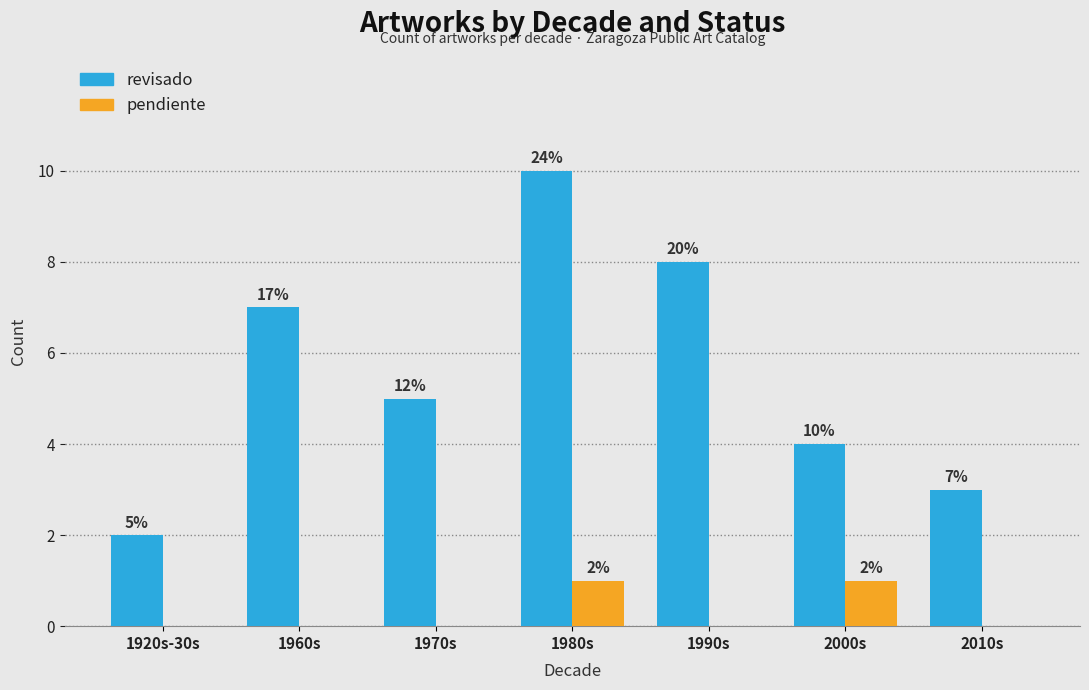

What are all the series names shown in the legend?

revisado, pendiente